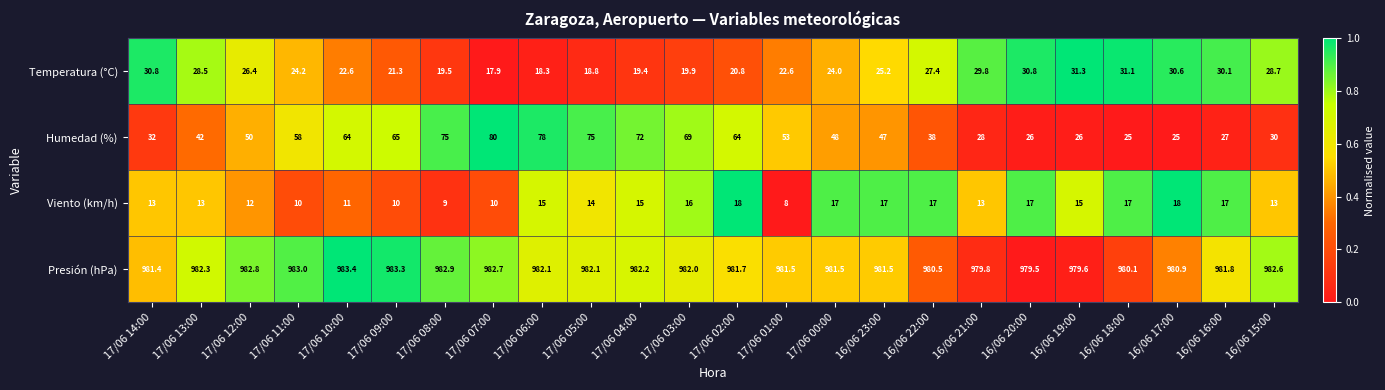

What is the difference between the maximum and minimum values in the Presión (hPa) series?

3.9